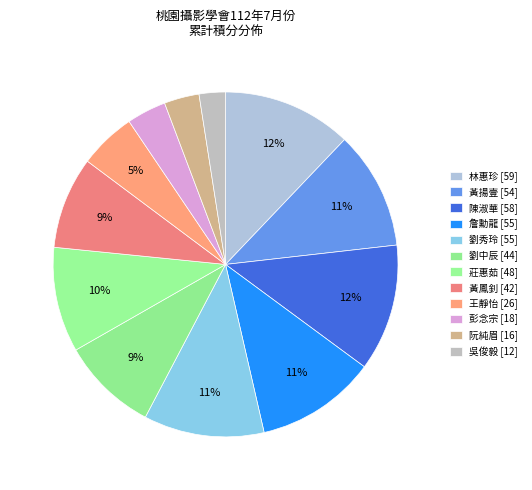

How many slices are in this pie chart?

12